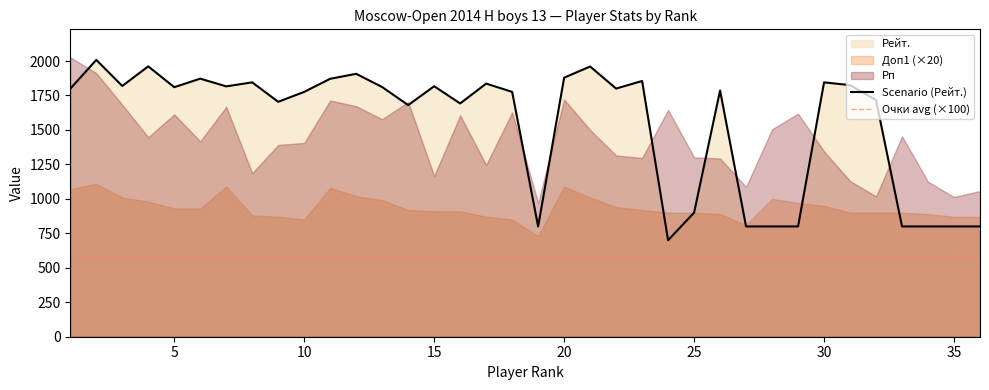

Rank the categories by Рейт. value from highest to lowest.

2, 4, 21, 12, 20, 6, 11, 23, 8, 30, 17, 31, 3, 15, 7, 13, 5, 22, 1, 26, 10, 18, 32, 9, 16, 14, 25, 19, 27, 28, 29, 33, 34, 35, 36, 24